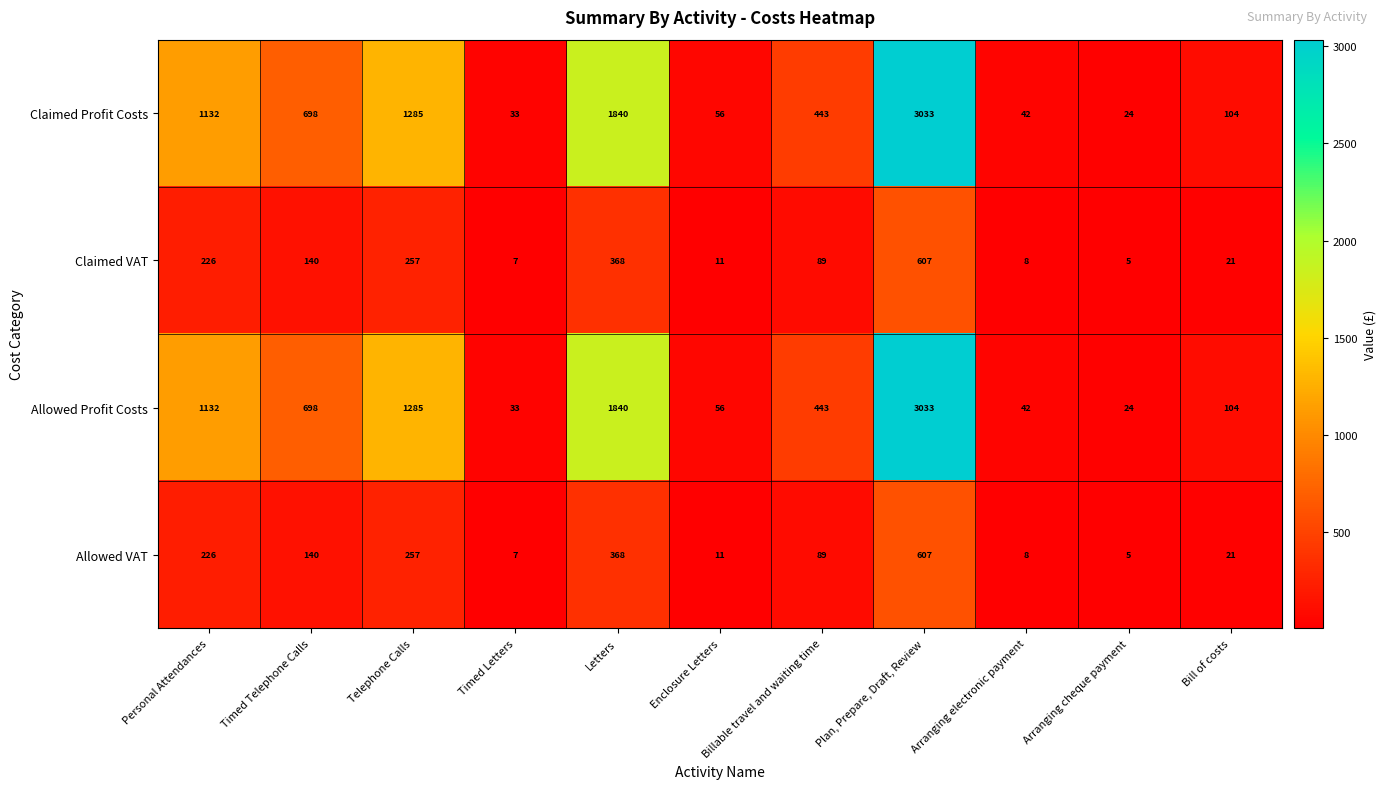

What is the spread (max minus min) of values at Telephone Calls?

1028